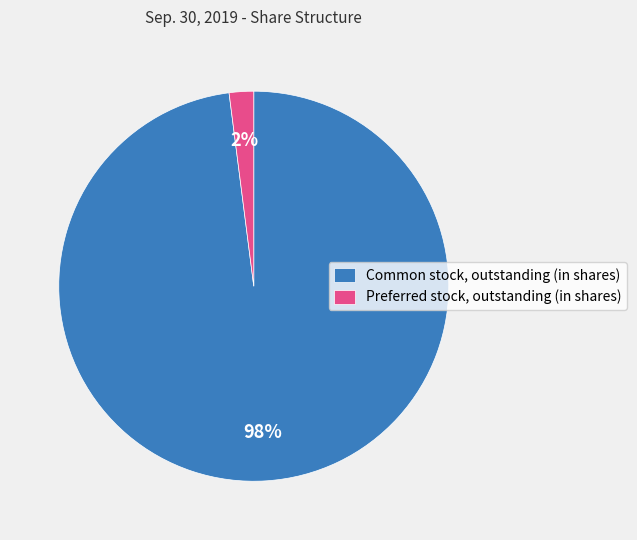

Count the number of slices in the pie.

2